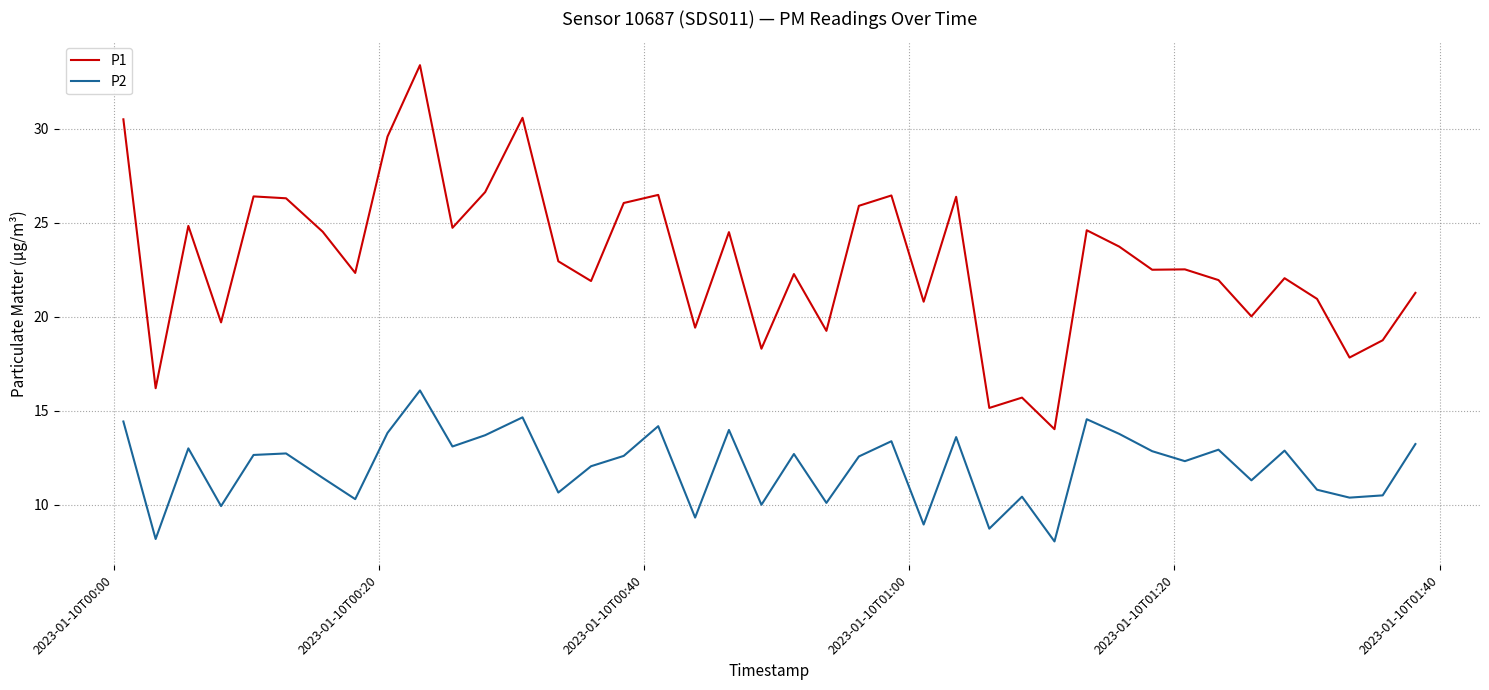

True or false: P2 and P1 cross at least once.

False